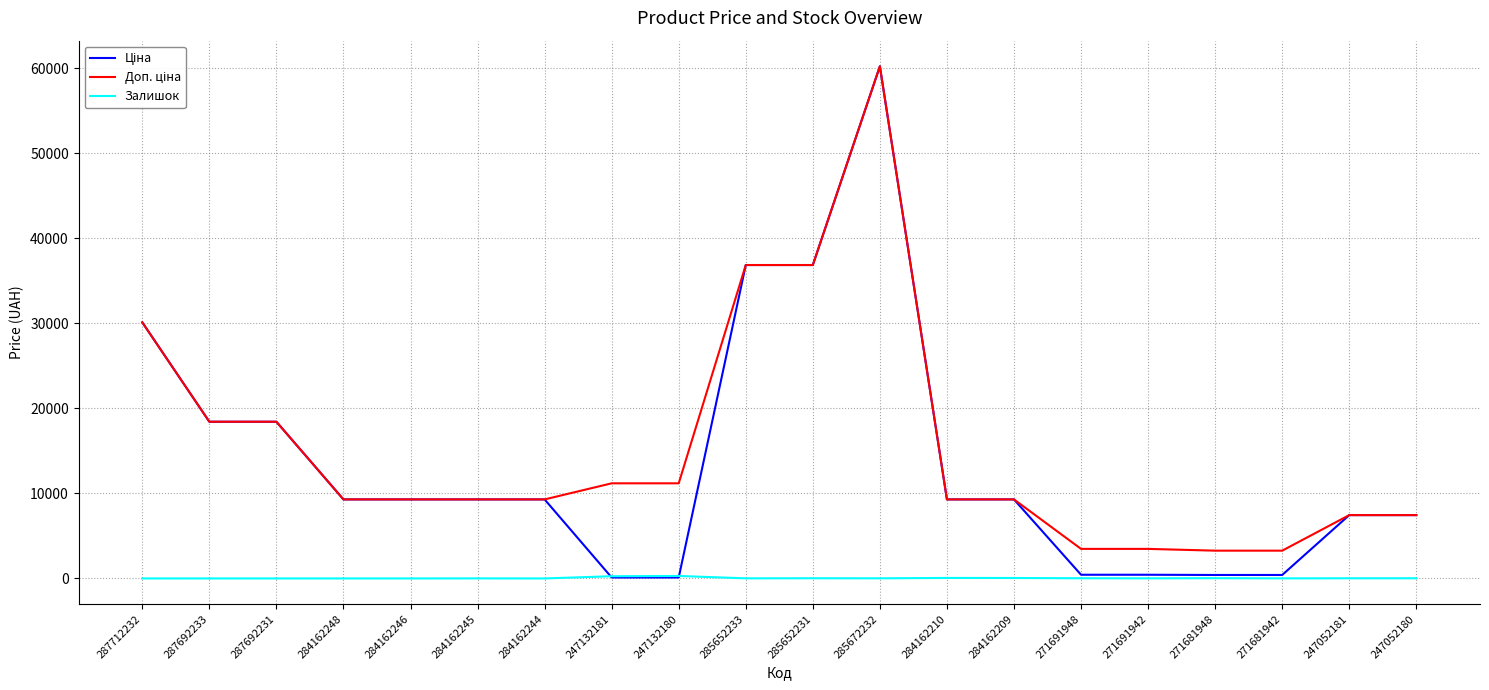

What is the greatest value displayed?

60205.6